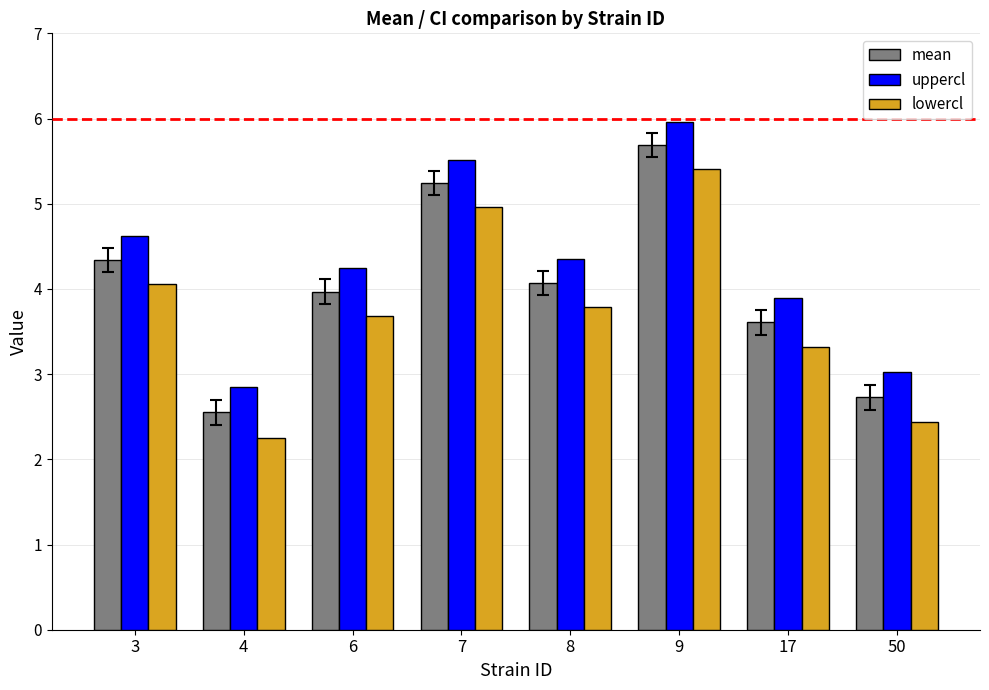

What is the difference between the maximum and minimum values in the uppercl series?

3.1